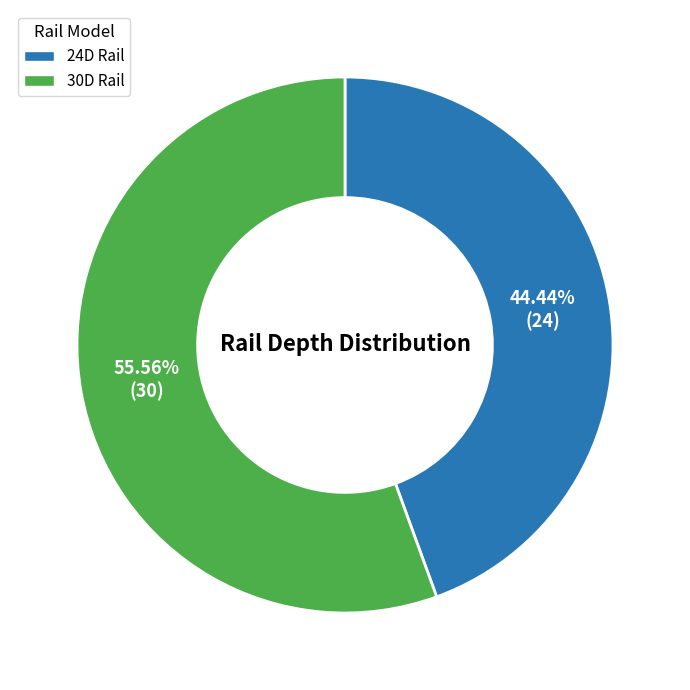

Is 24D Rail the majority of the pie?

No